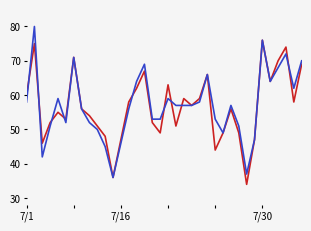

Does the chart display data point markers on the line(s)?

No